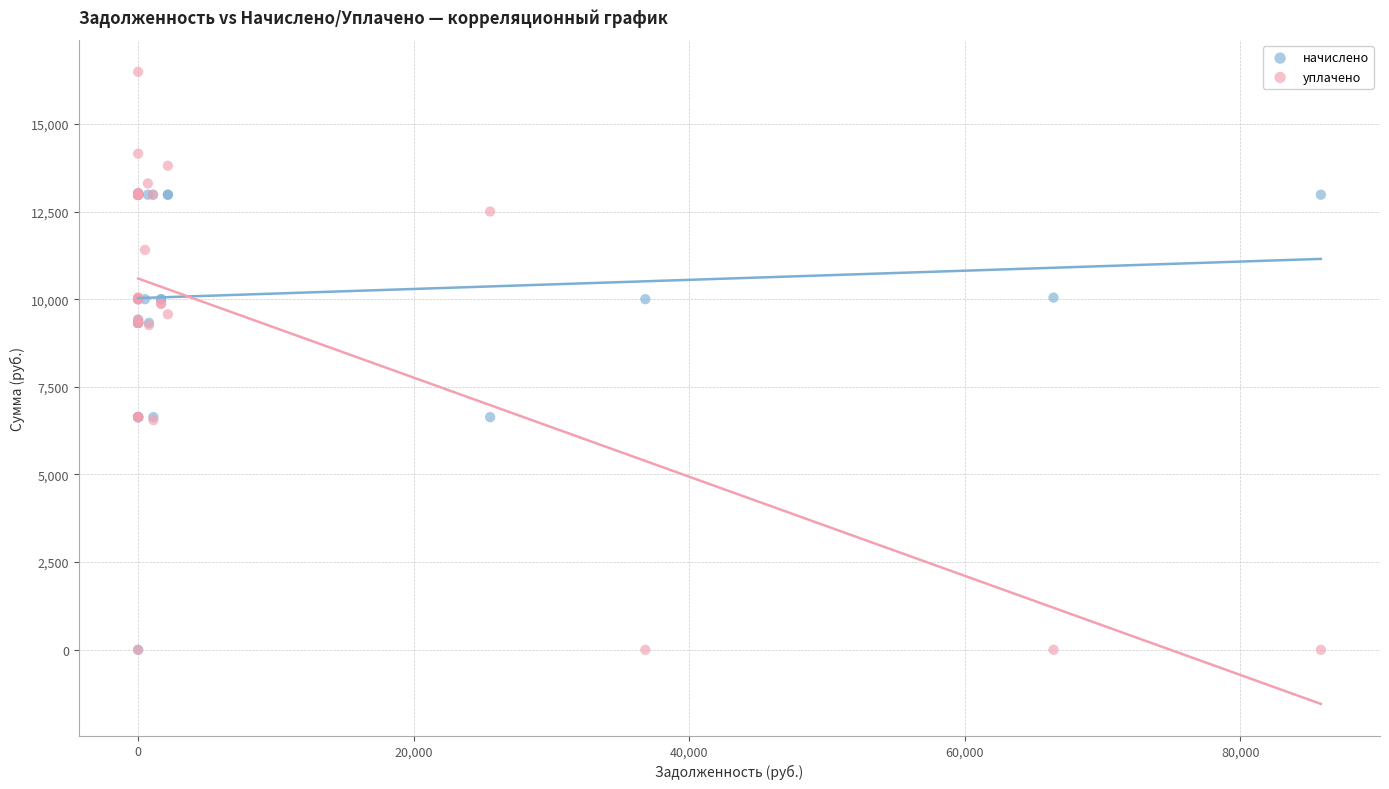

Which series contains the highest Y value?

уплачено